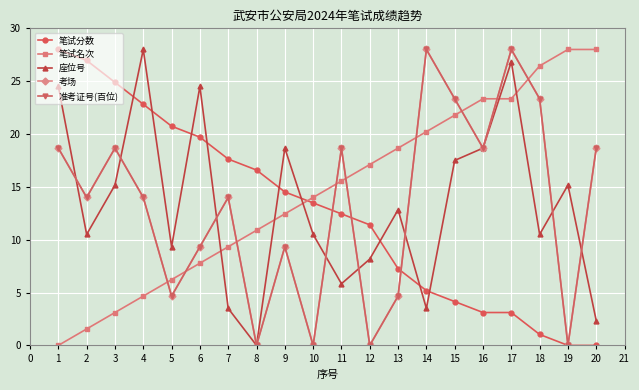

How many lines are shown in the chart?

5